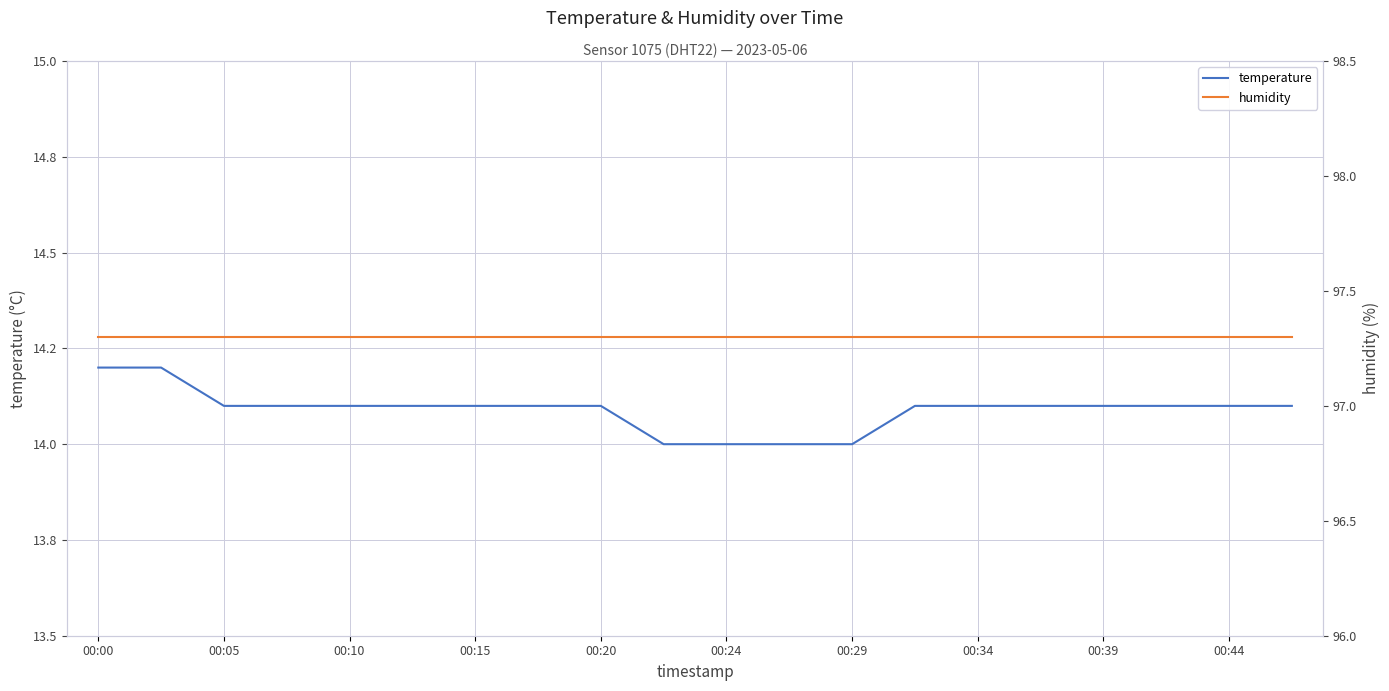

What is the total value across all series at 00:44?

111.4